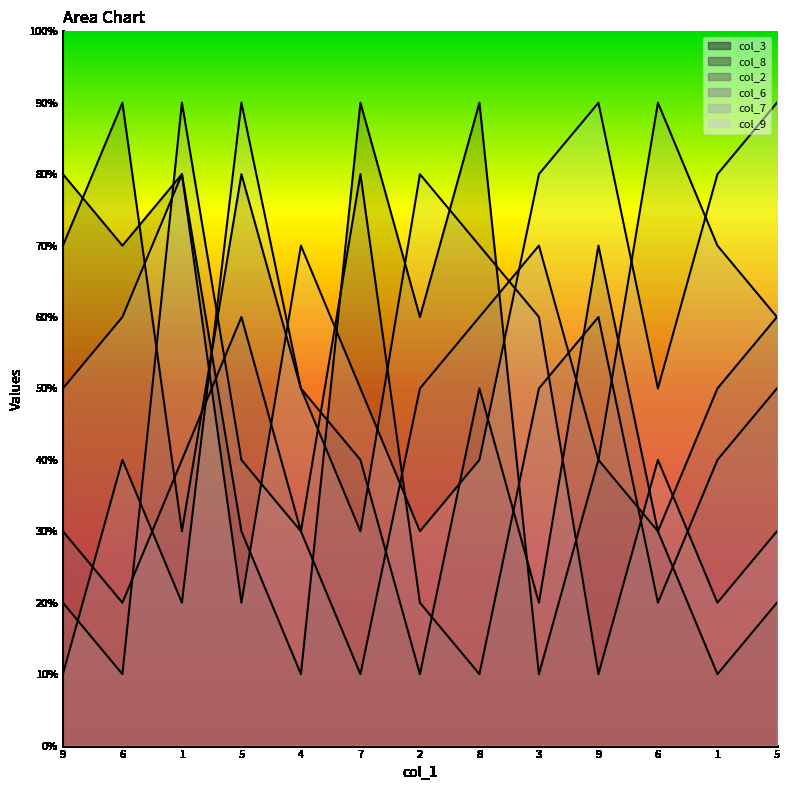

Between 2 and 7, which is larger?

7